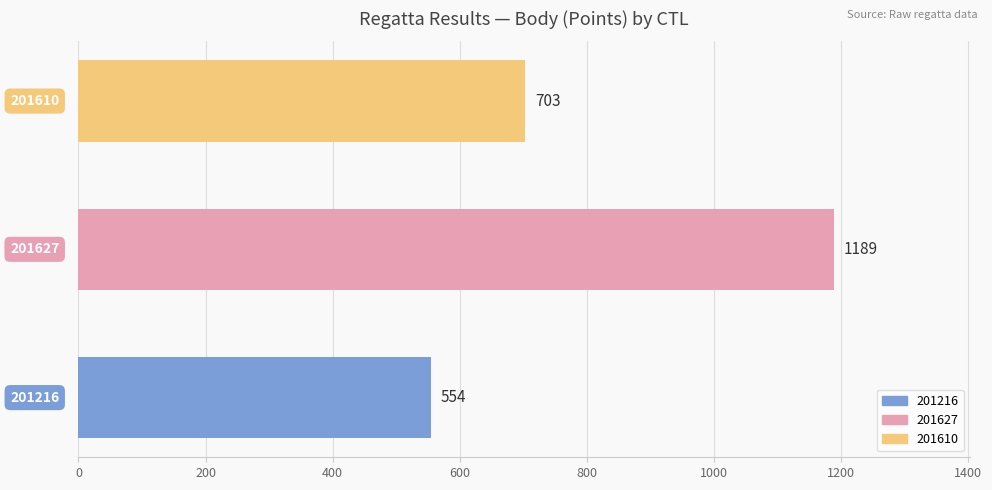

Count the values in the range 554 to 1189.

3